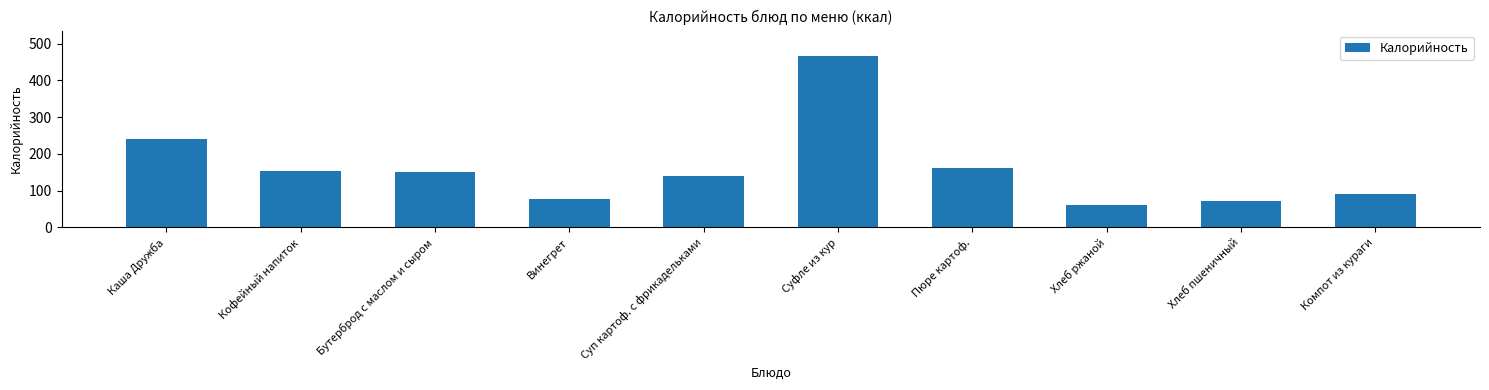

What position from the right is Суп картоф. с фрикадельками?

6